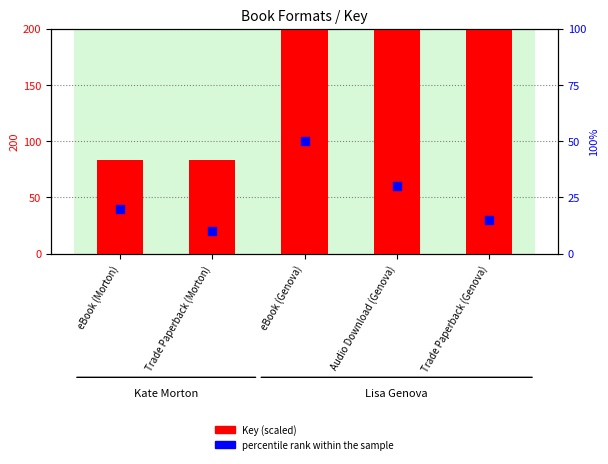

Which series has the widest spread of Y values?

Key (scaled)